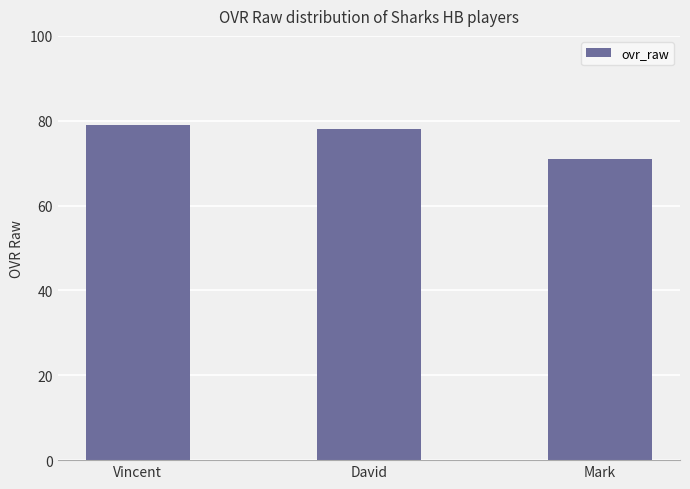

Which has a higher value, Vincent or Mark?

Vincent